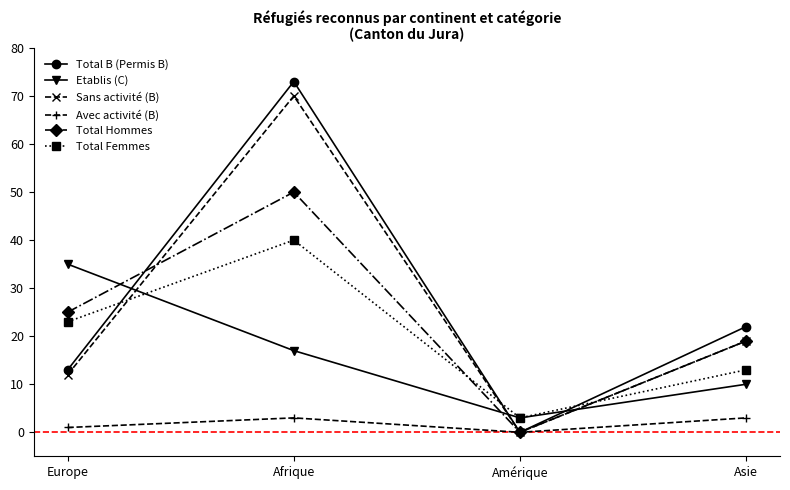

True or false: Etablis (C) and Sans activité (B) cross at least once.

True